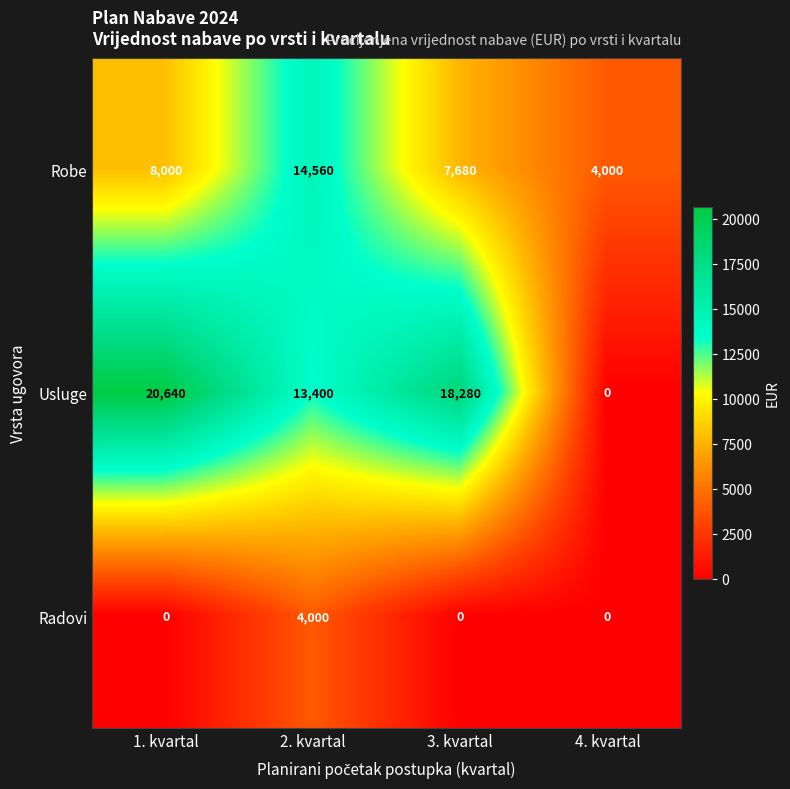

Reading left to right, transcribe all the data shown in this chart.

Robe: 8000	14560	7680	4000
Usluge: 20640	13400	18280	0
Radovi: 0	4000	0	0